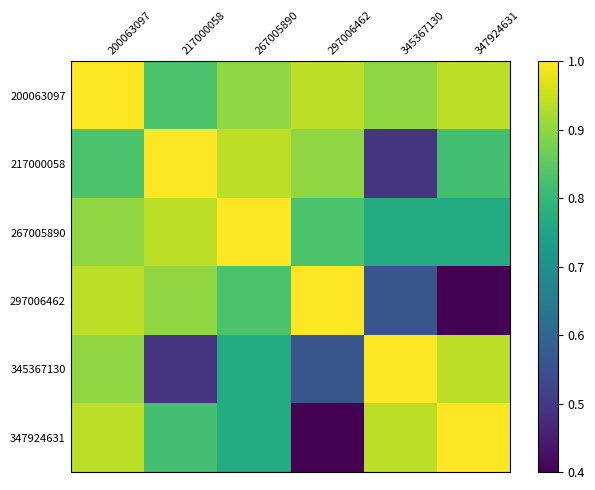

At how many categories does at least one series exceed 0?

6